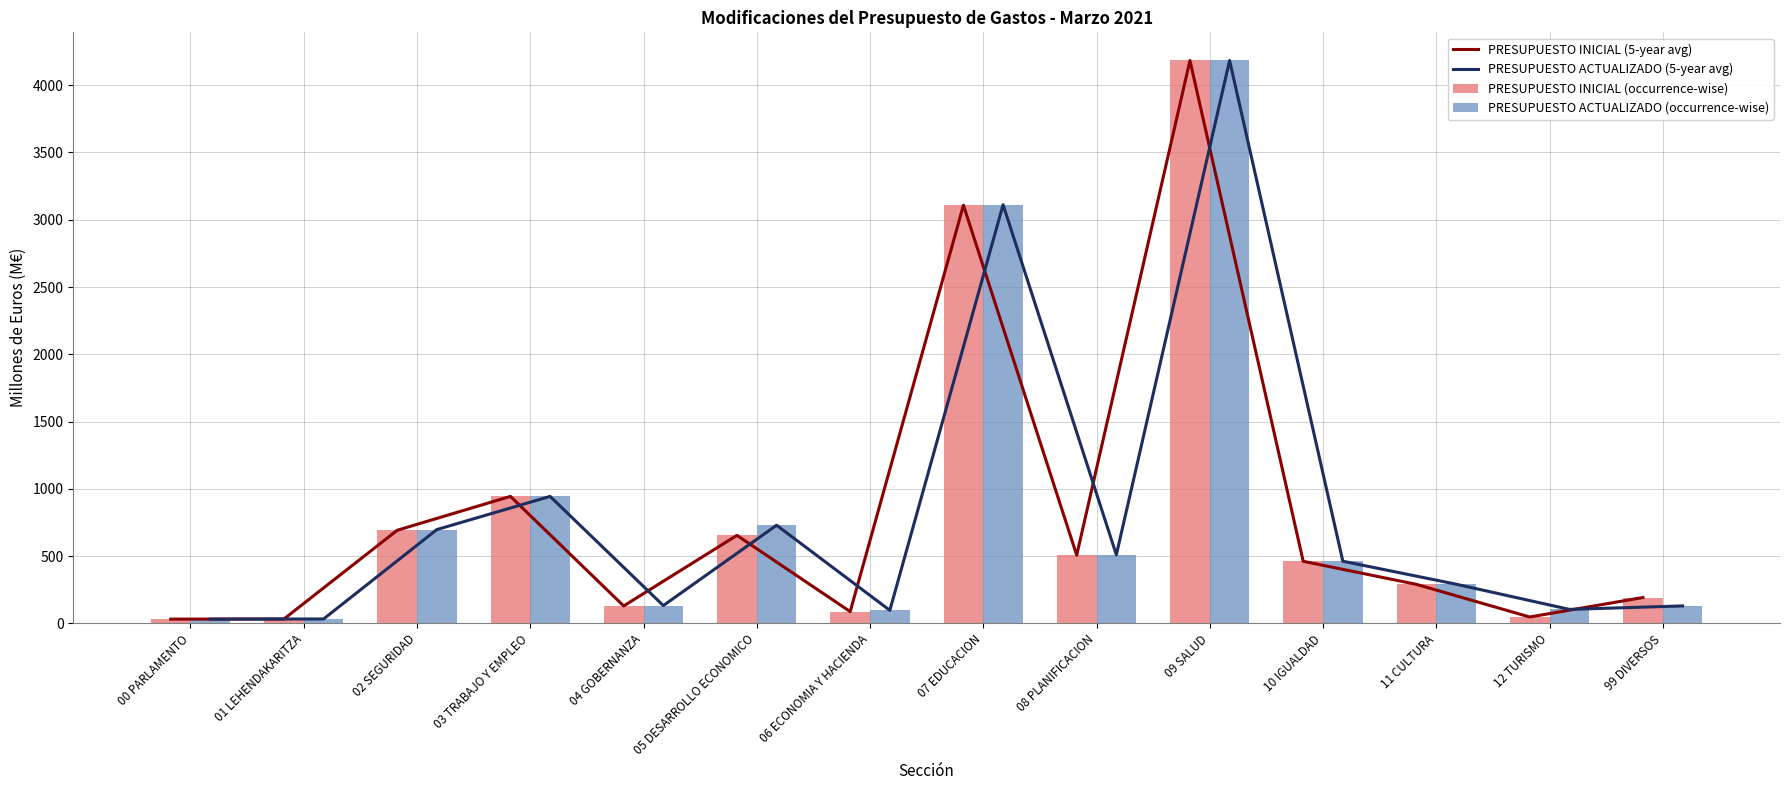

Does the chart contain stacked bars?

No